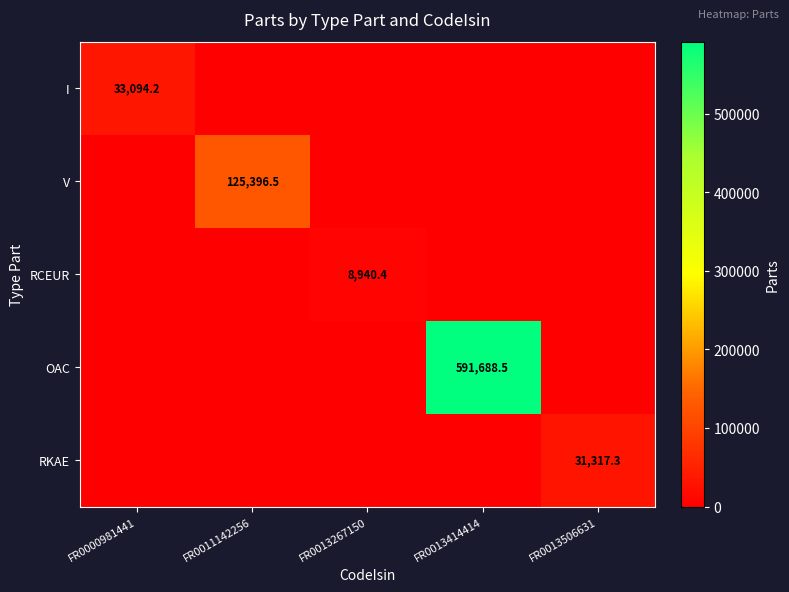

At which label does OAC reach its minimum?

FR0000981441